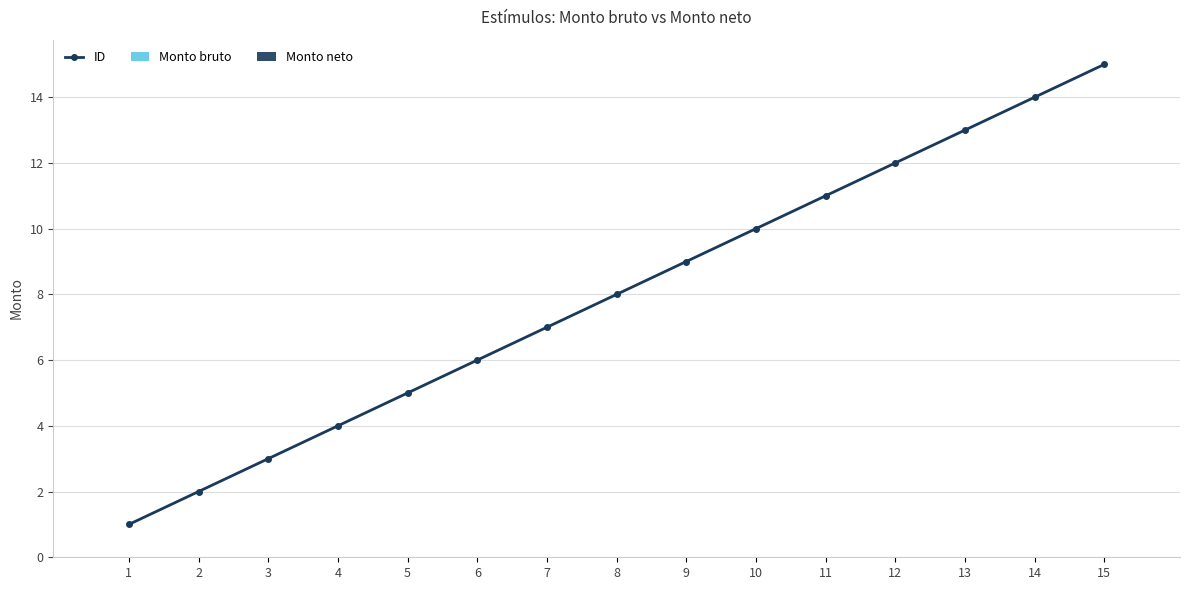

What is the greatest value displayed?

15